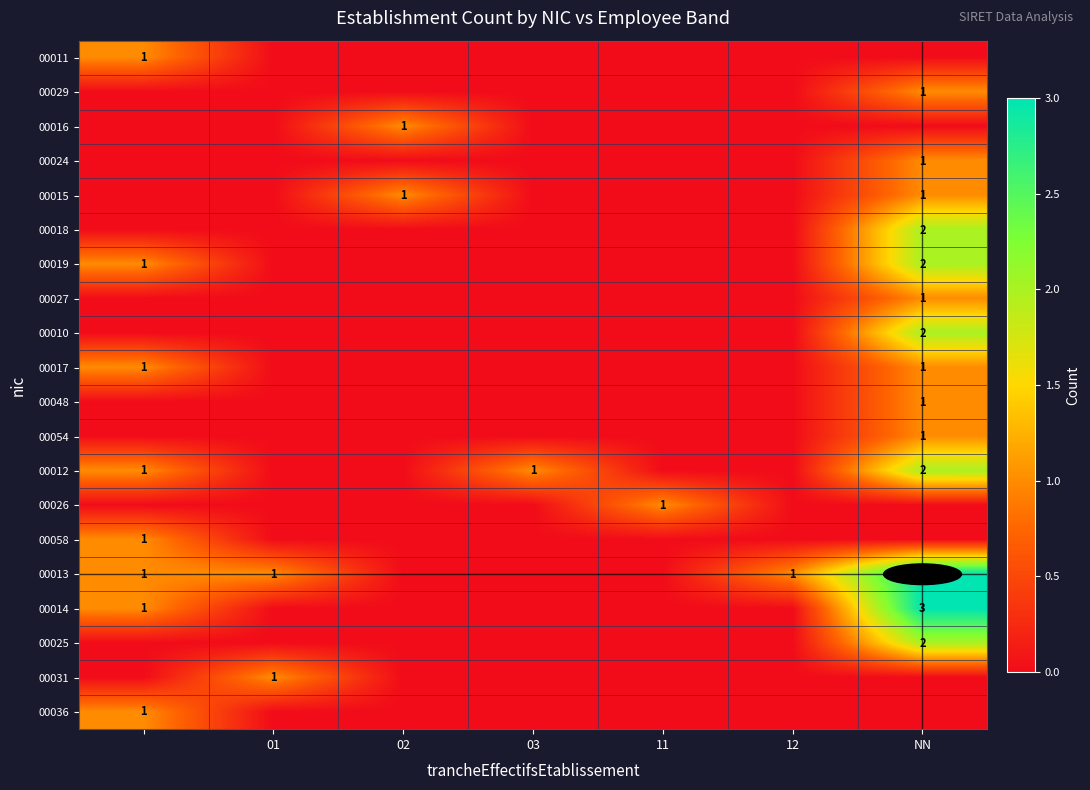

The value of 00031 at NN is 0. True or false?

True